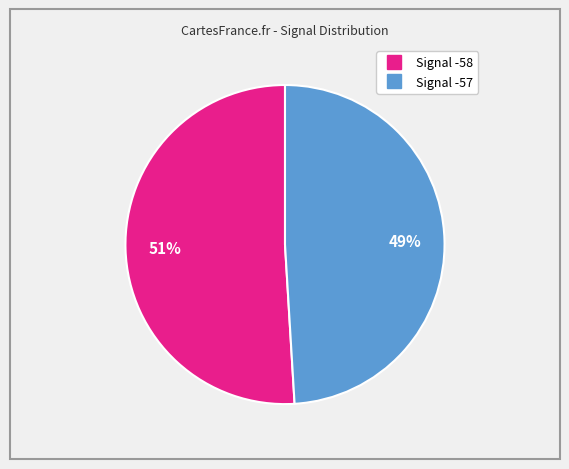

Is there any slice that represents more than half of the pie?

Yes